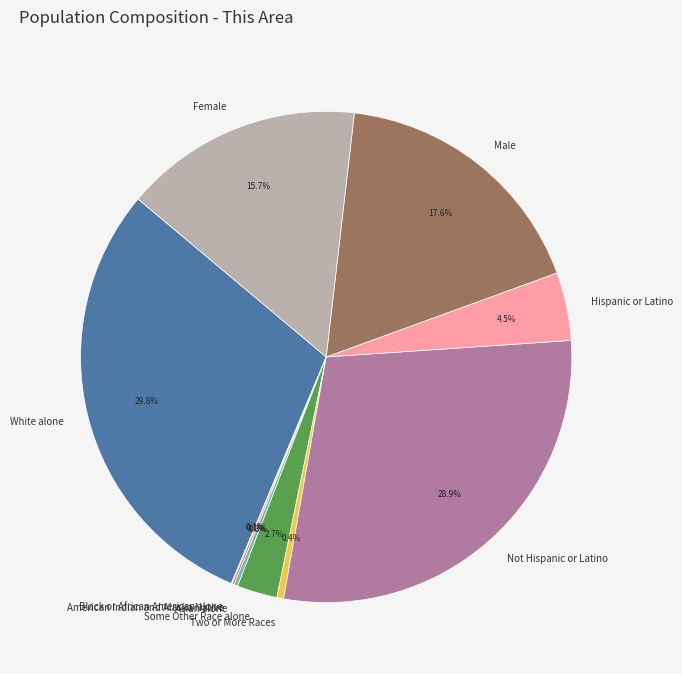

What portion of the pie excludes Hispanic or Latino?

95.5%